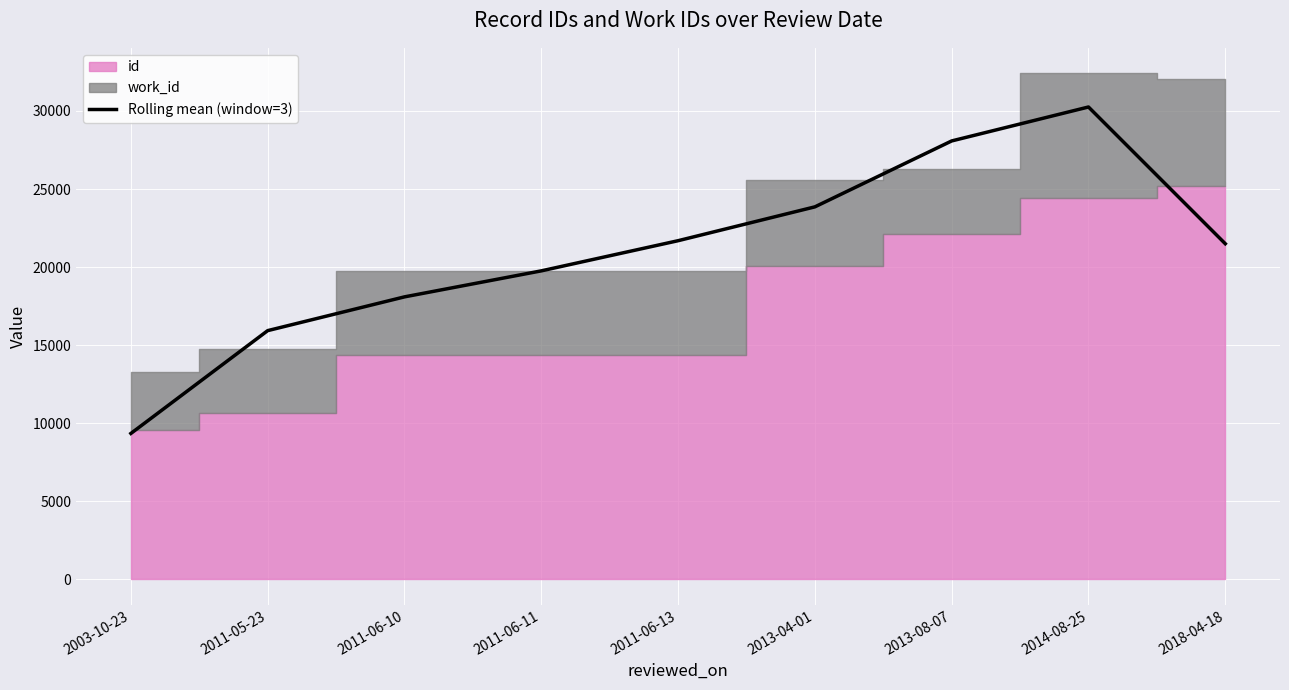

Which label corresponds to the smallest value in the chart?

2003-10-23